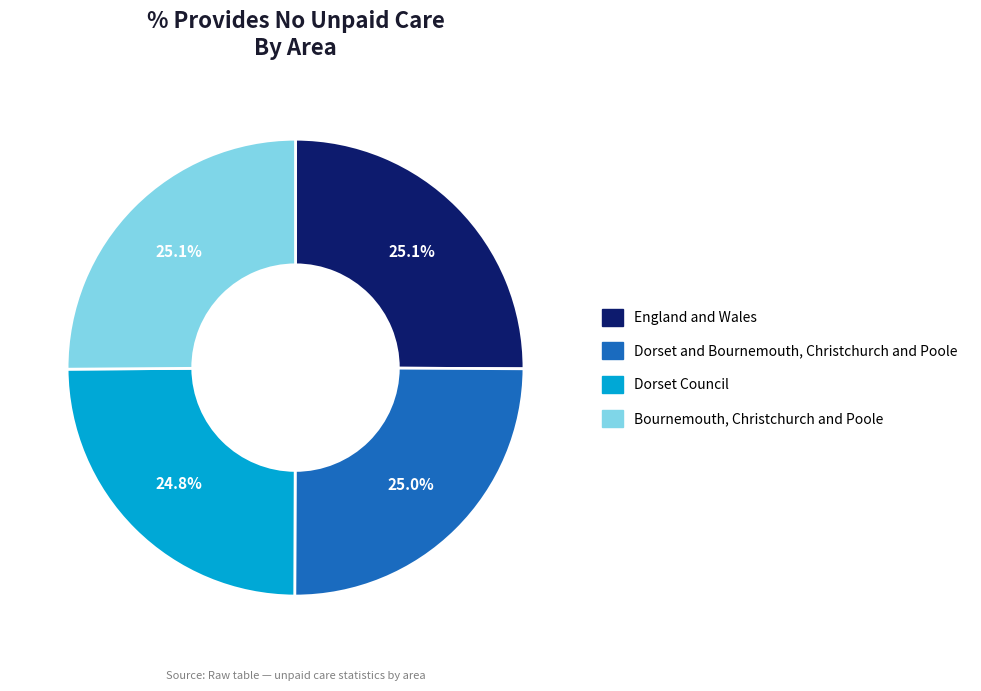

To the nearest percent, what portion does Bournemouth, Christchurch and Poole represent?

25%